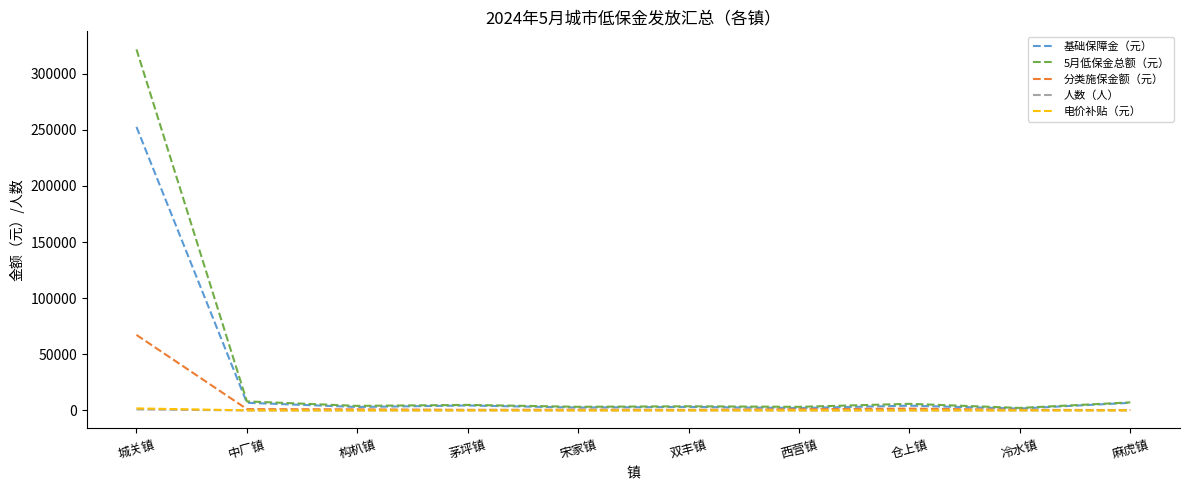

Is this an area chart (filled region under the line)?

No